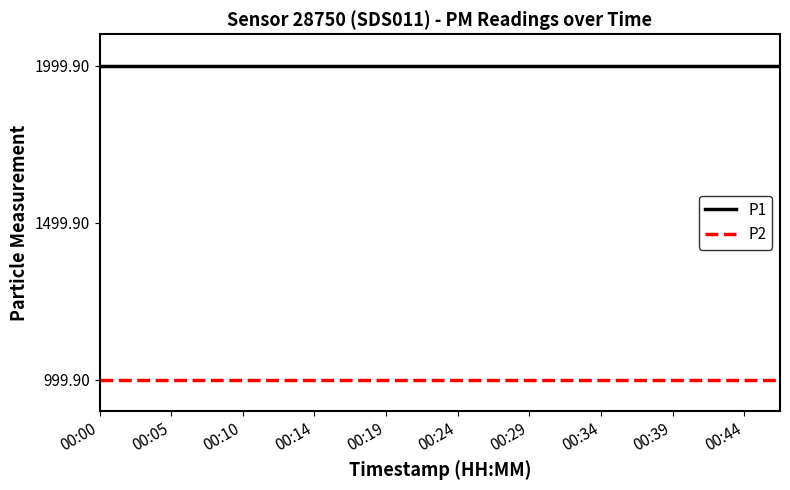

Rank the series by their average value, from lowest to highest.

P2, P1